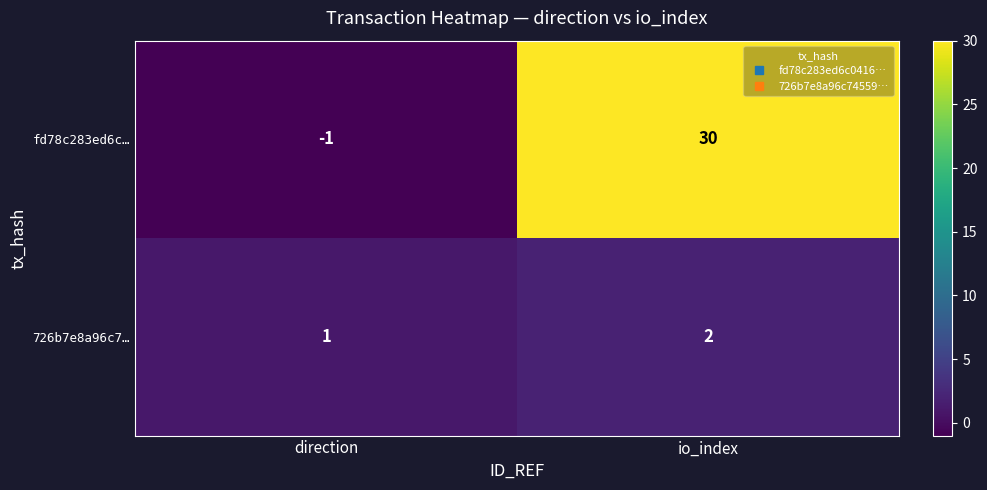

At which category is the sum across all series the highest?

io_index